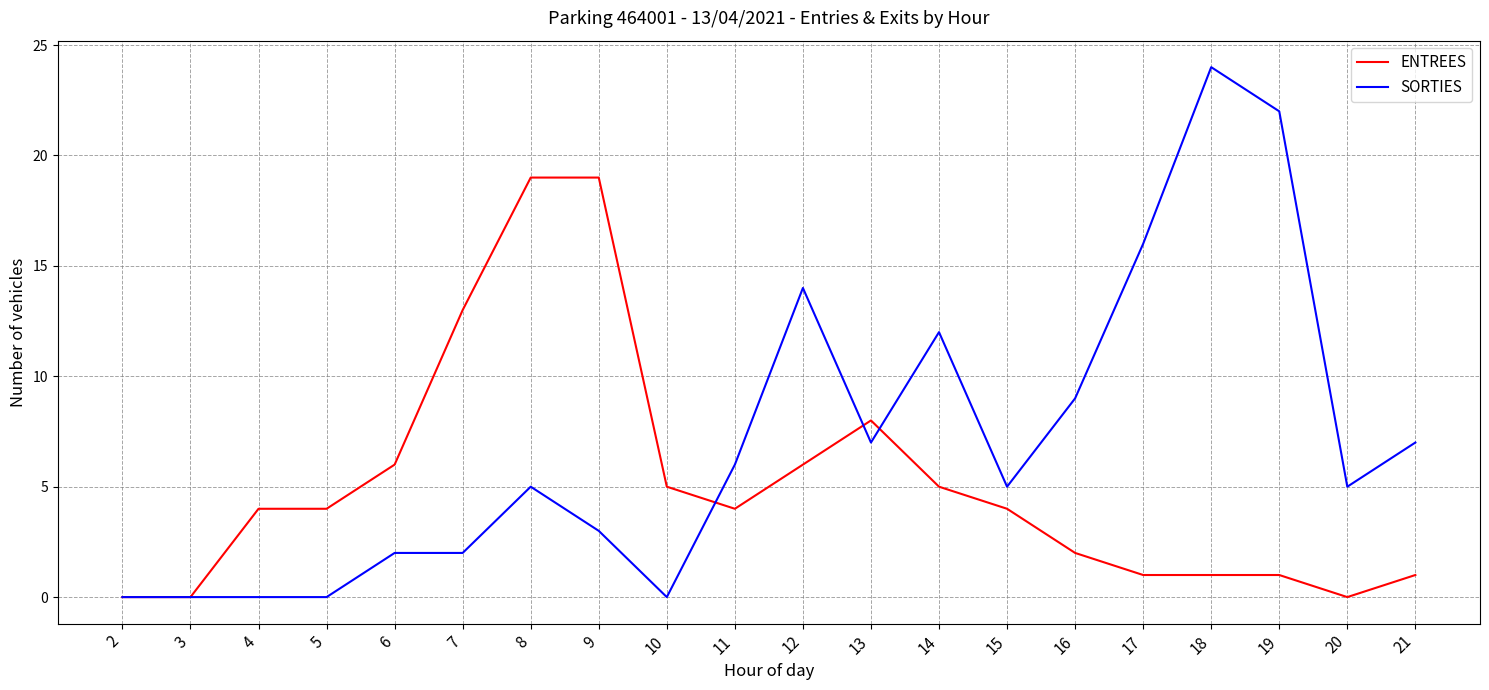

Is the value of ENTREES at 12 greater than the value of SORTIES at 16?

No